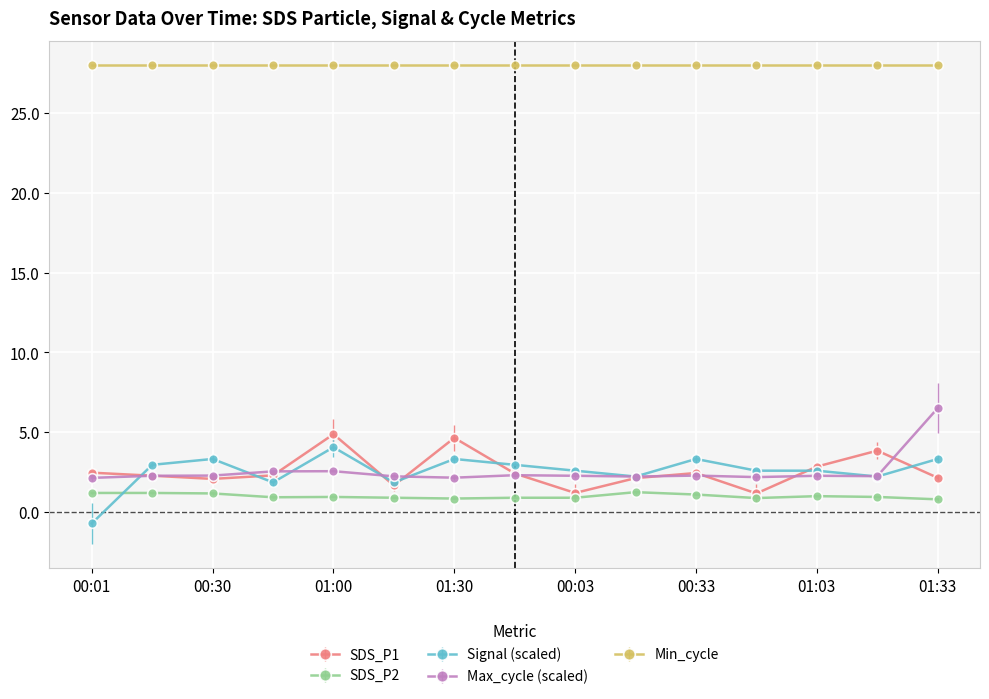

What is the maximum value shown in the chart?

28.0